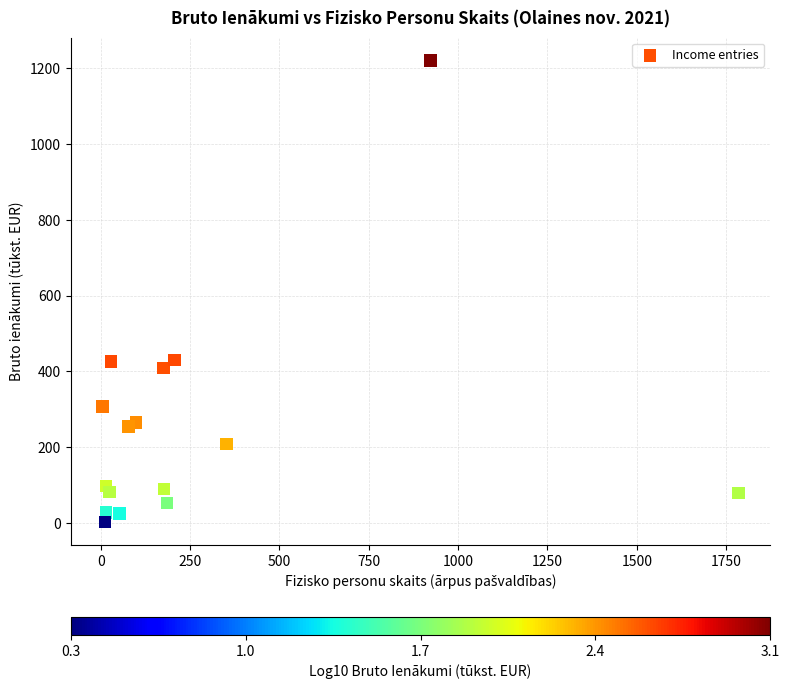

What is the range of Y values (max minus min)?

1218.1